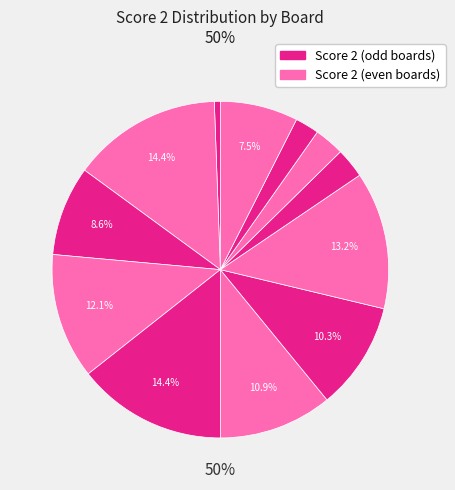

Which slice is the largest?

Board 2